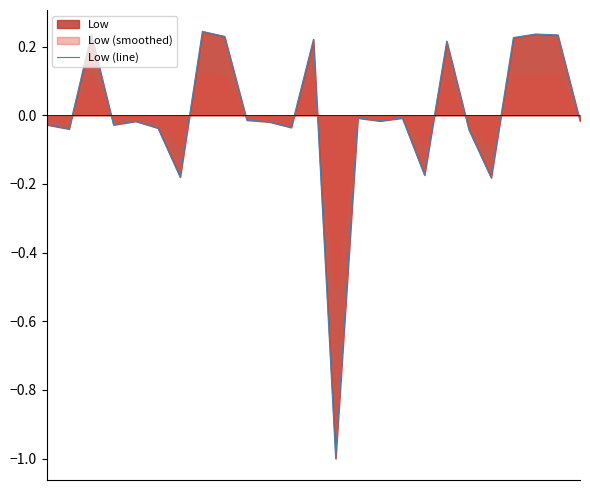

Is it true that the value at 14 is -0.0?

True